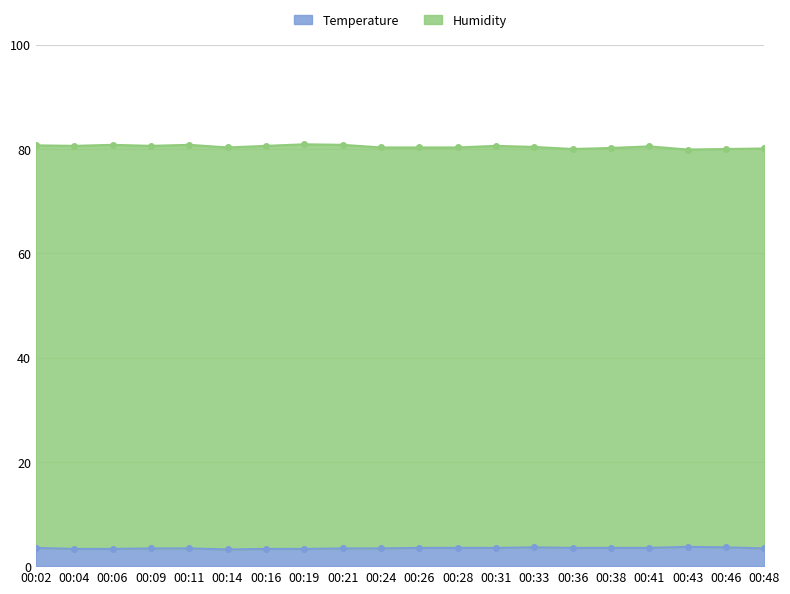

At which category does the chart reach its minimum across all series?

00:14